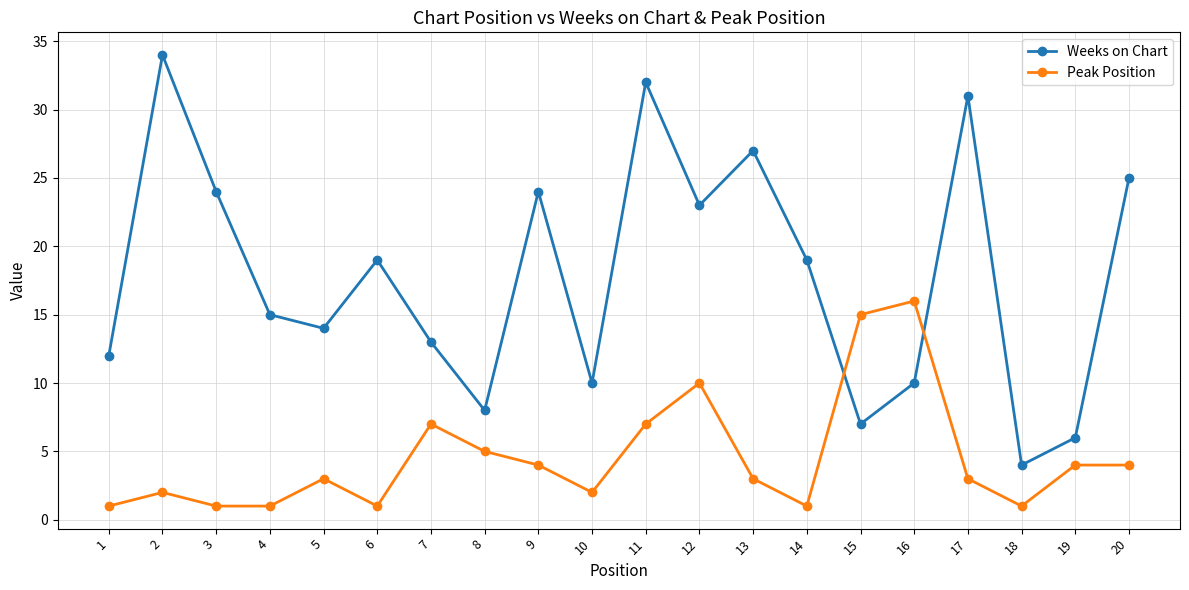

What is the maximum value shown in the chart?

34